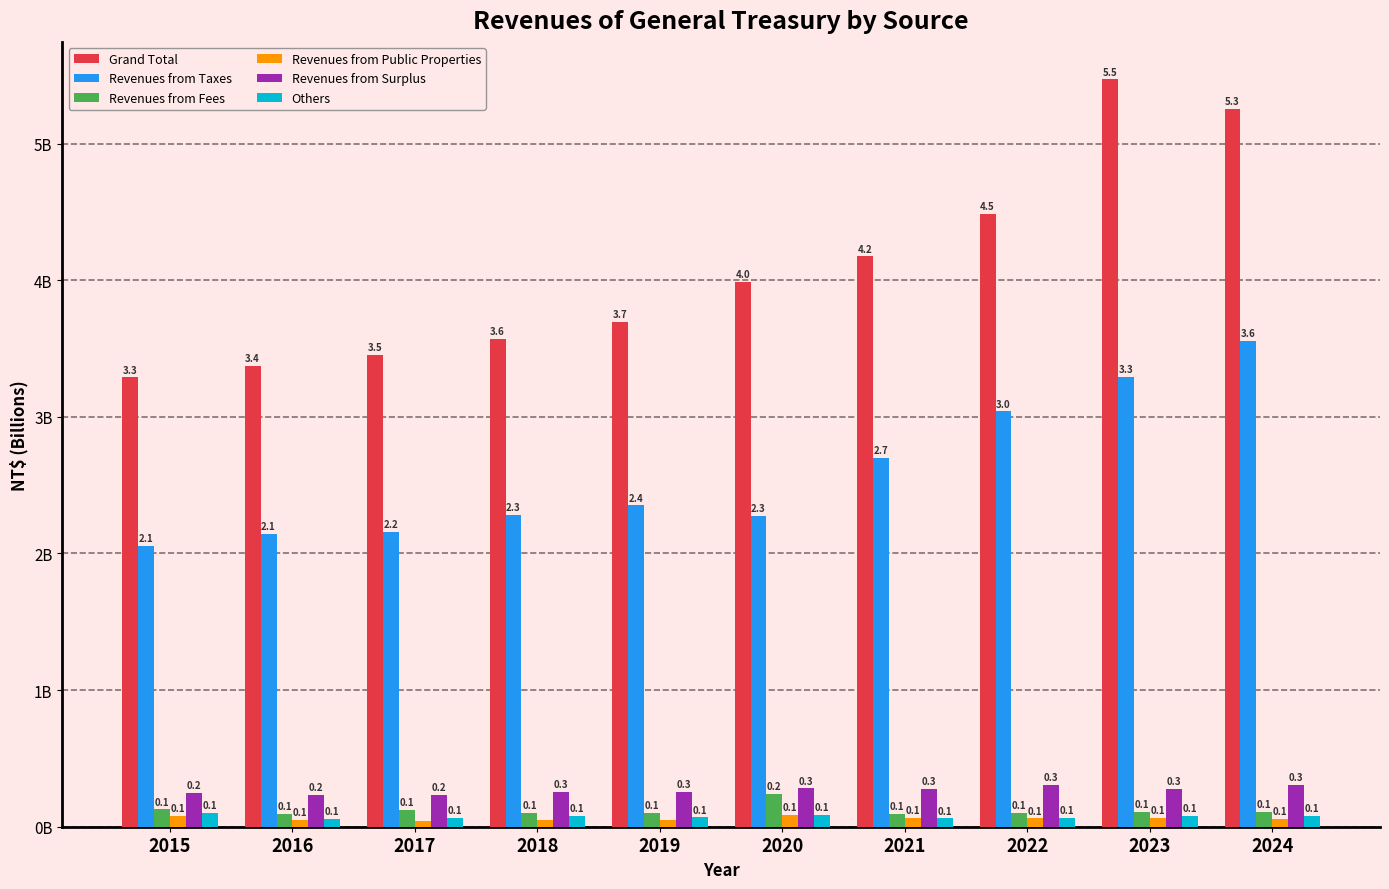

What is the difference between the maximum and minimum values in the Revenues from Taxes series?

1.5